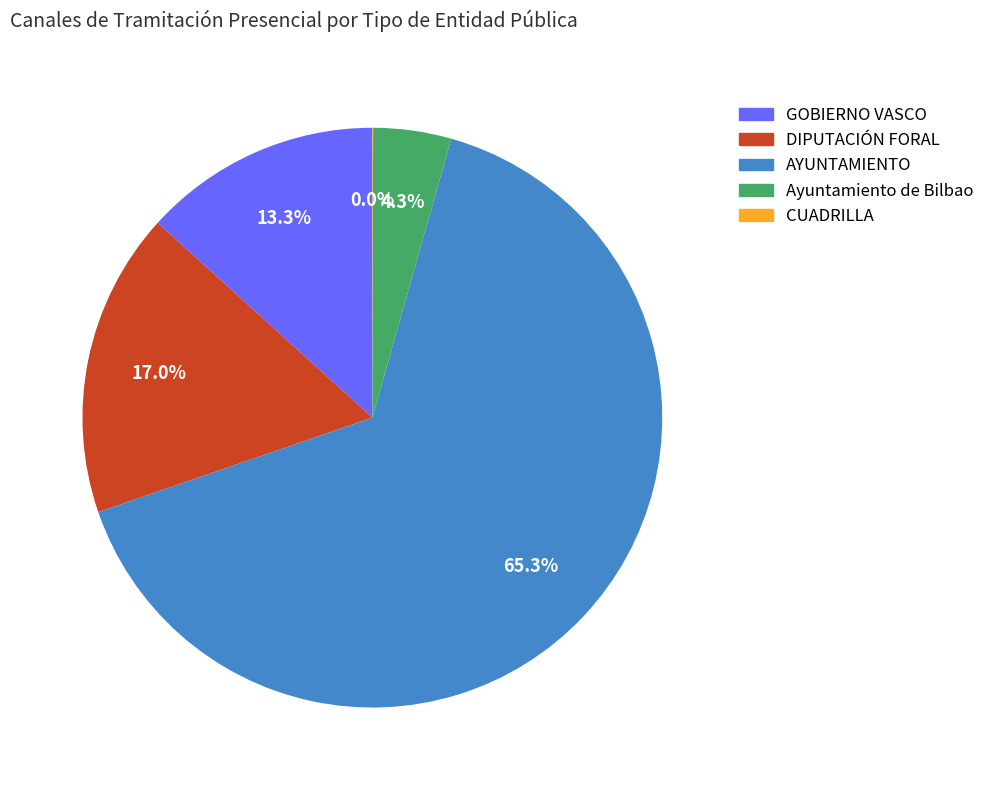

To the nearest percent, what is the difference between the GOBIERNO VASCO and Ayuntamiento de Bilbao slice percentages?

9%